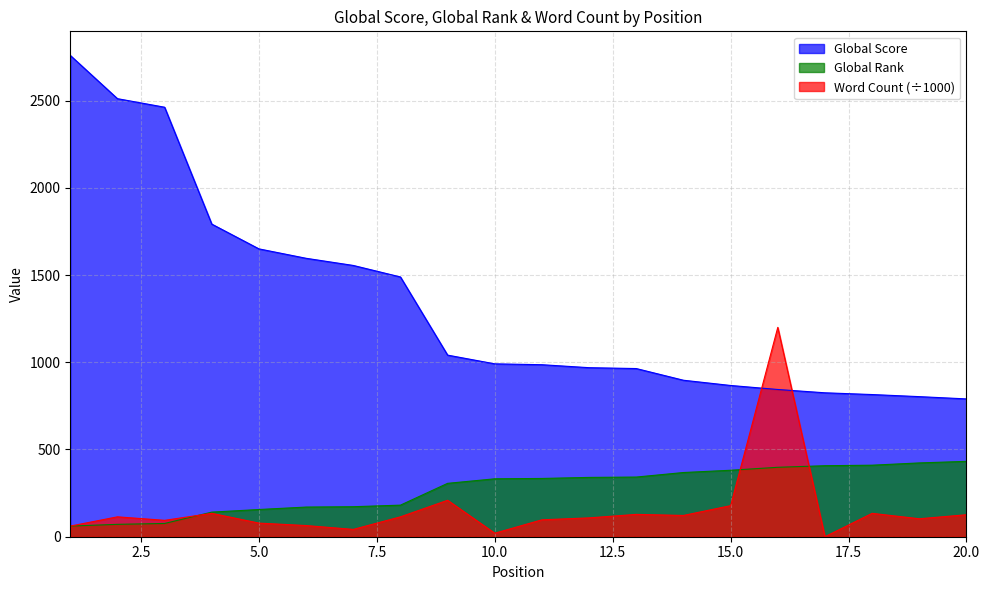

What is the maximum value shown in the chart?

2759.0